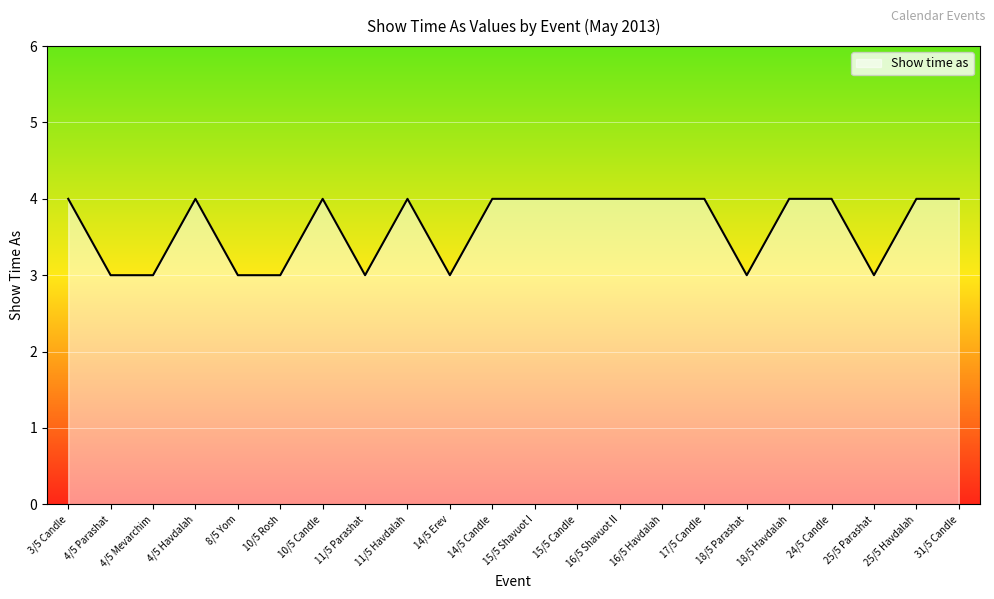

What is the difference between the maximum and minimum values?

1